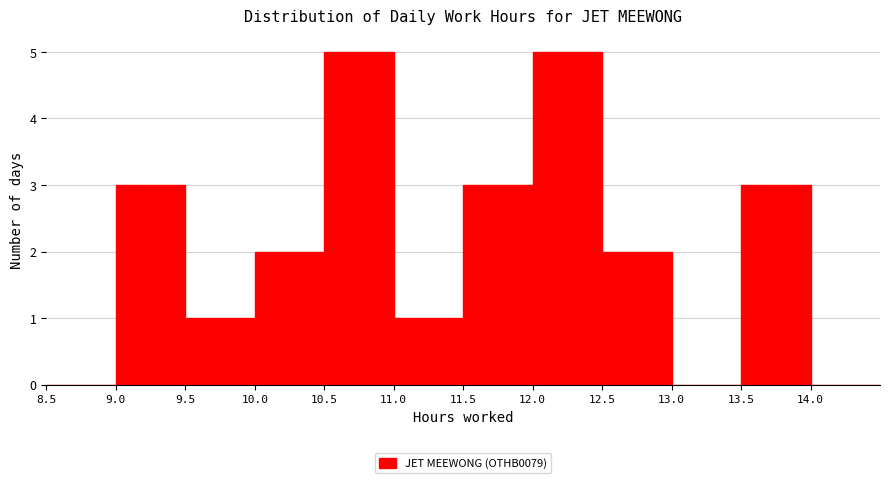

Reading left to right, transcribe this chart: for each bar, give the range it covers on the x-axis and its height. The values are not printed on the chart, so give them approximately, as read against the axis.

8.5 to 9.0: 0
9.0 to 9.5: 3
9.5 to 10.0: 1
10.0 to 10.5: 2
10.5 to 11.0: 5
11.0 to 11.5: 1
11.5 to 12.0: 3
12.0 to 12.5: 5
12.5 to 13.0: 2
13.0 to 13.5: 0
13.5 to 14.0: 3
14.0 to 14.5: 0